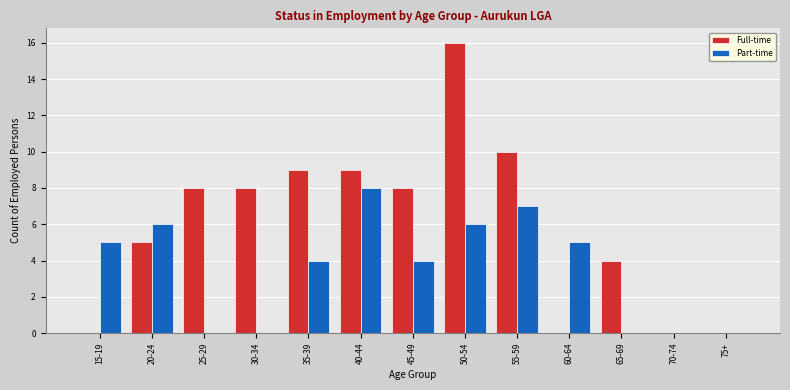

Reading right to left, transcribe all the data shown in this chart.

Full-time: 75+=0	70-74=0	65-69=4	60-64=0	55-59=10	50-54=16	45-49=8	40-44=9	35-39=9	30-34=8	25-29=8	20-24=5	15-19=0
Part-time: 75+=0	70-74=0	65-69=0	60-64=5	55-59=7	50-54=6	45-49=4	40-44=8	35-39=4	30-34=0	25-29=0	20-24=6	15-19=5